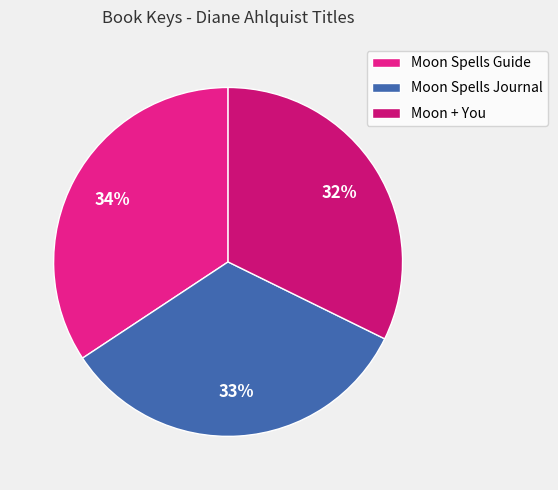

To the nearest percent, what is the difference between the largest and smallest slice percentages?

2%